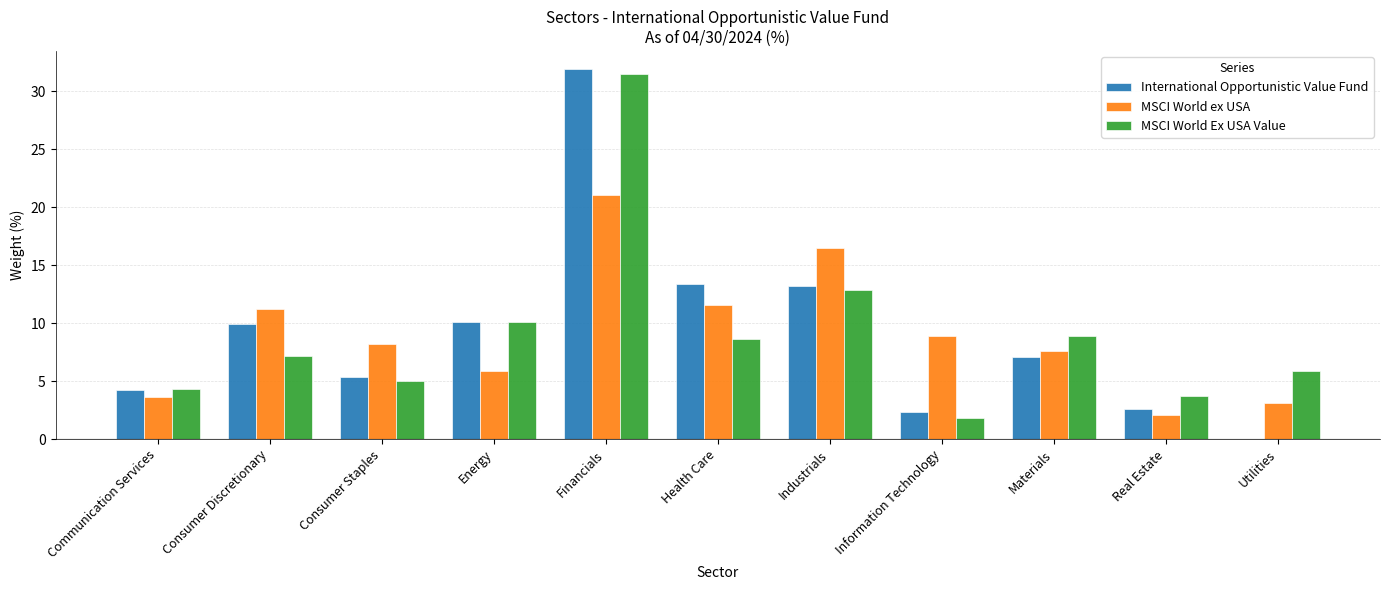

What is the difference between the MSCI World ex USA values at Energy and Consumer Staples?

2.3